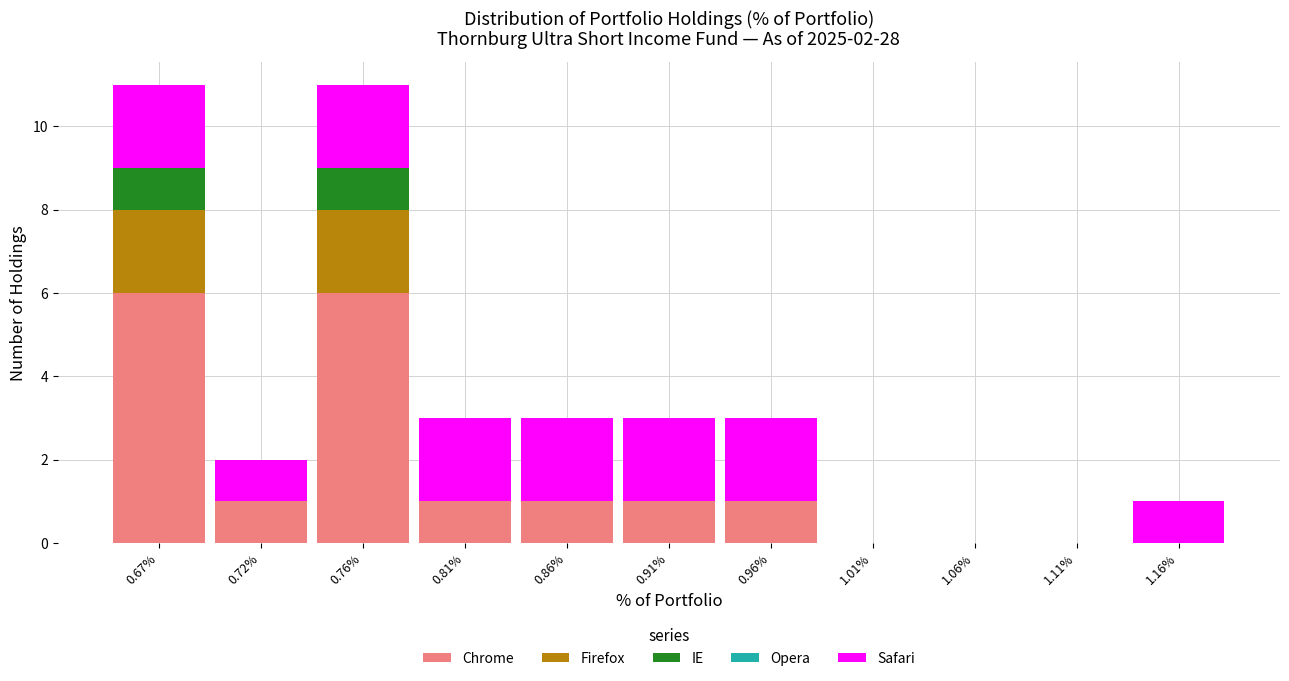

The Chrome series shows 2 at 0.96%. True or false?

False